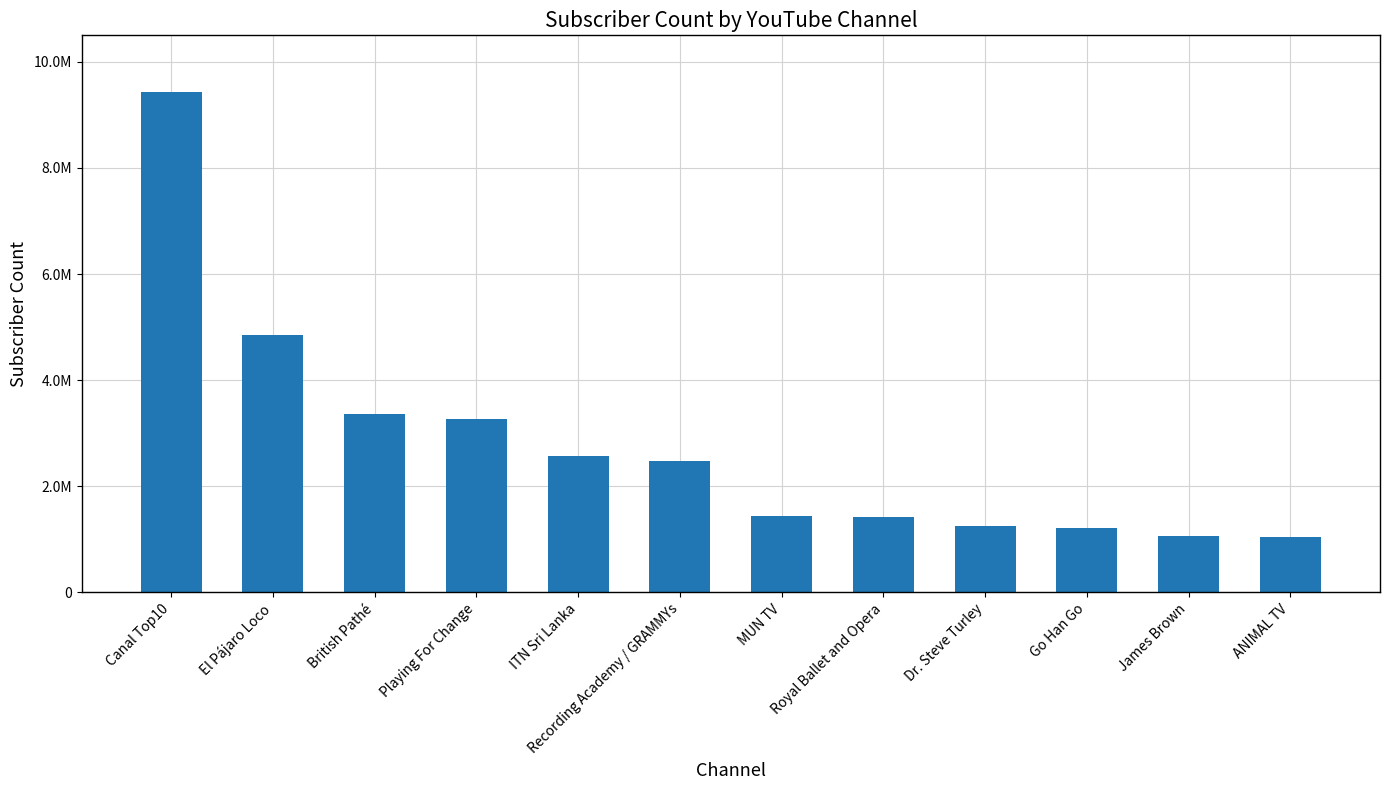

The chart shows a value of 2470000 at Recording Academy / GRAMMYs. True or false?

True